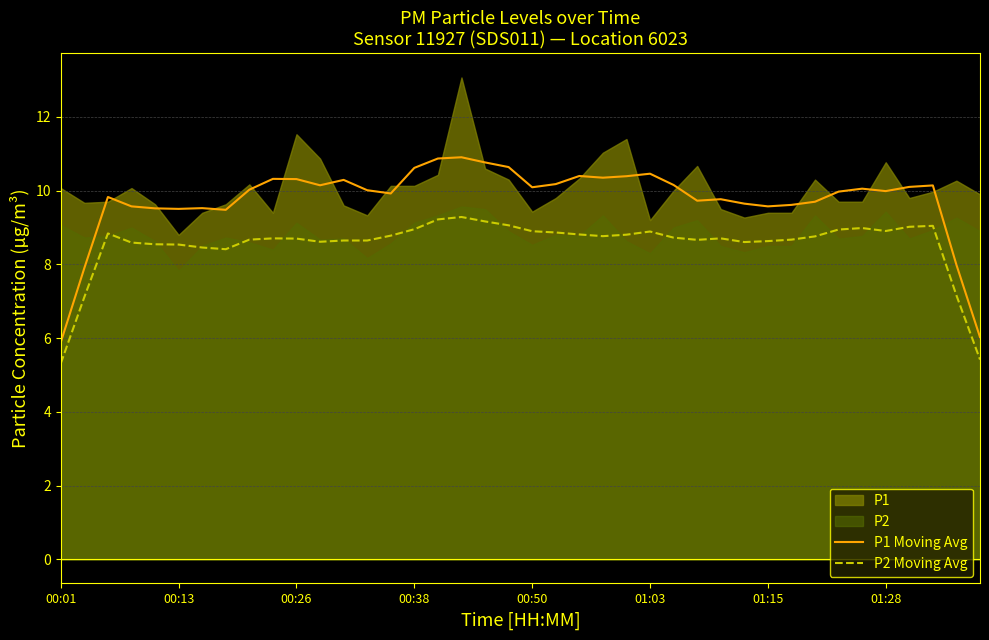

What is the highest value of the P2 Moving Avg series?

9.3